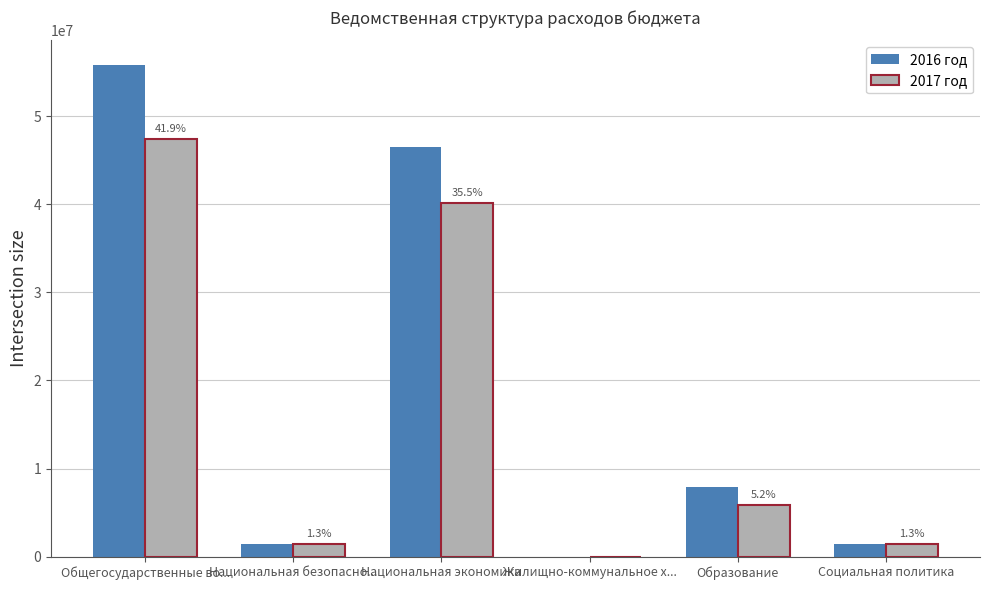

What is the total value across all series at Образование?

13696000